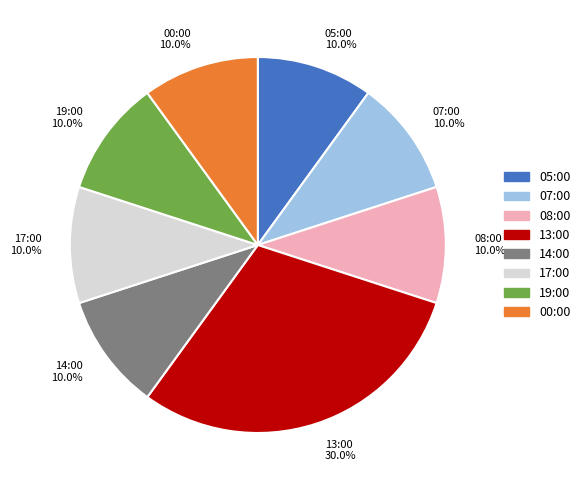

Is the sum of 14:00 and 08:00 greater than half?

No